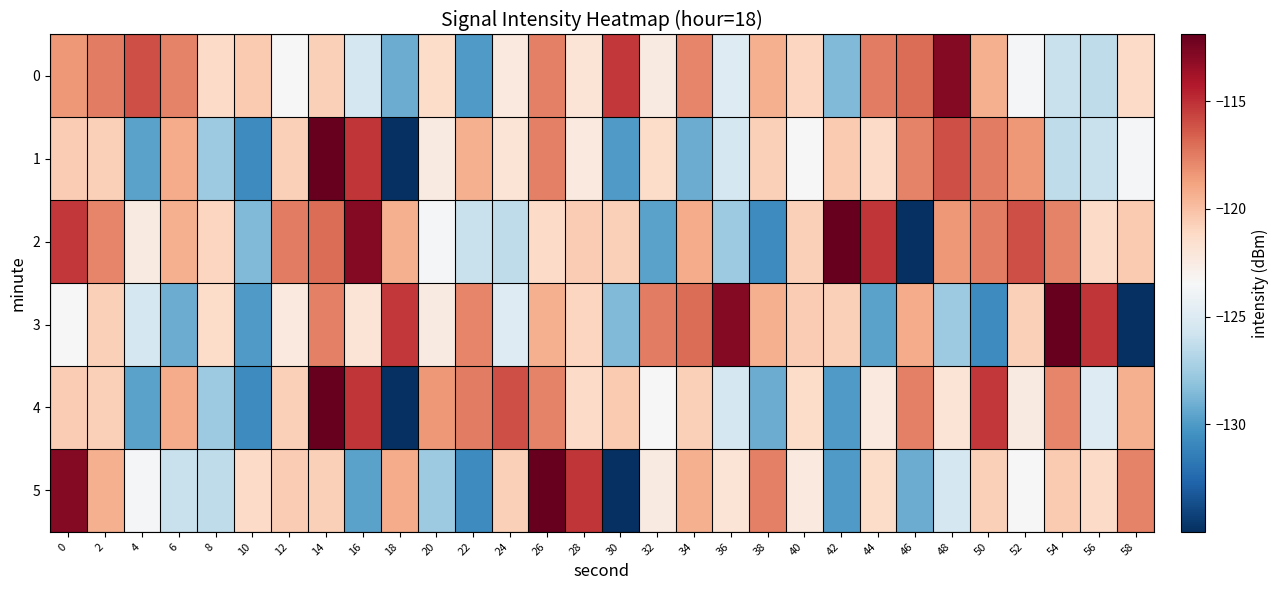

Count the number of data series in this chart.

6